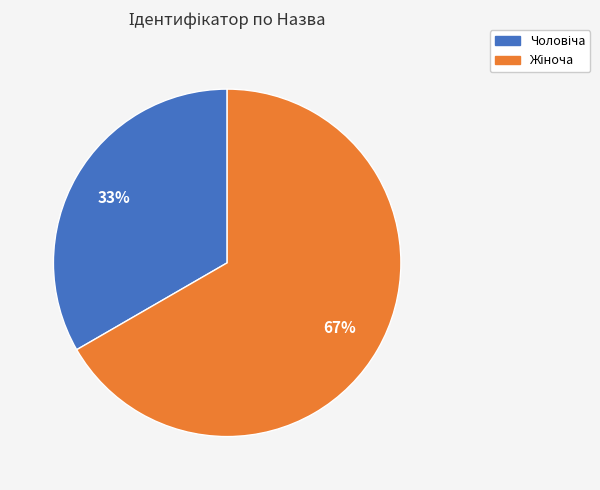

Is there any slice that represents more than half of the pie?

Yes